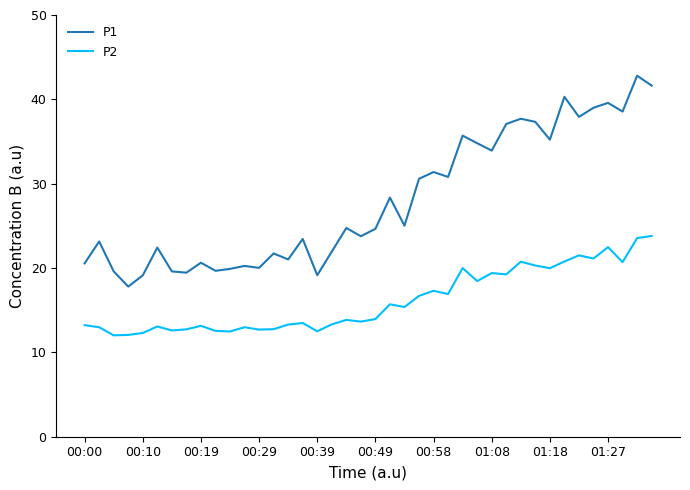

True or false: P1 and P2 intersect in this chart.

False